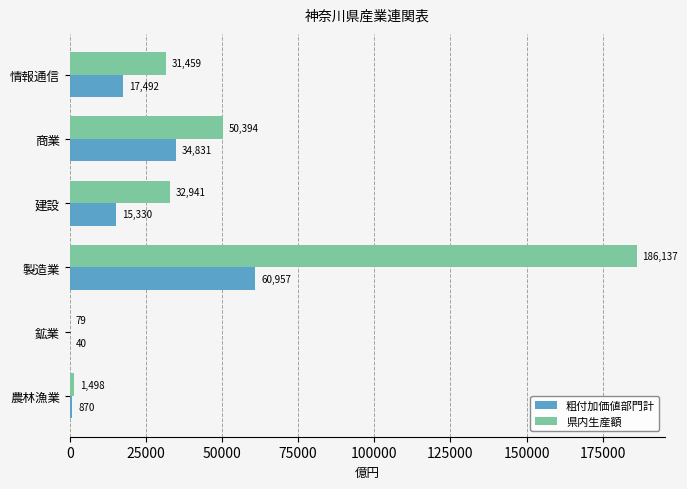

At which label is 県内生産額 closest to 93107?

商業